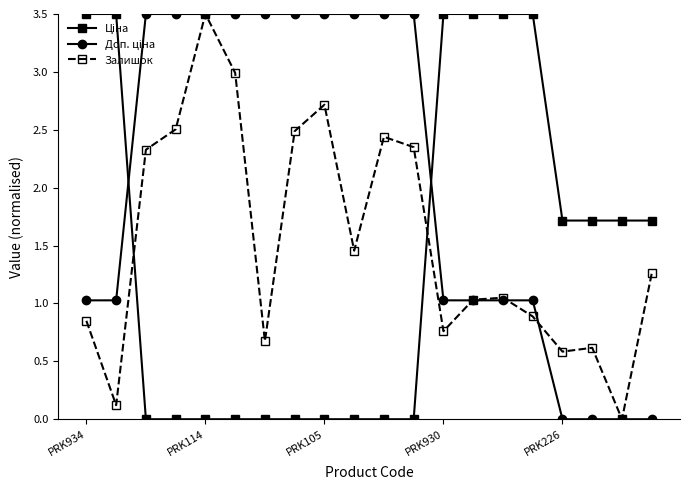

What is the value of the Залишок point at the 6th from the left?

3.0